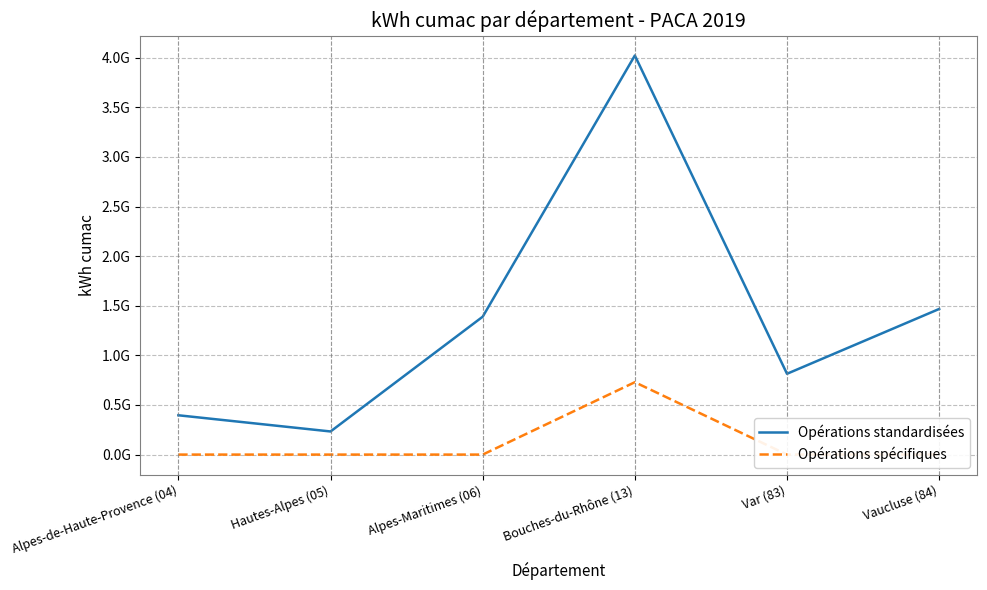

How many distinct data groups are displayed?

2